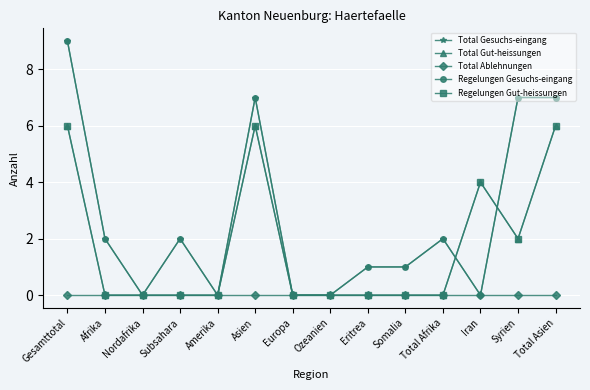

List the series in order of their peak value, highest first.

Total Gesuchs-eingang, Regelungen Gesuchs-eingang, Total Gut-heissungen, Regelungen Gut-heissungen, Total Ablehnungen